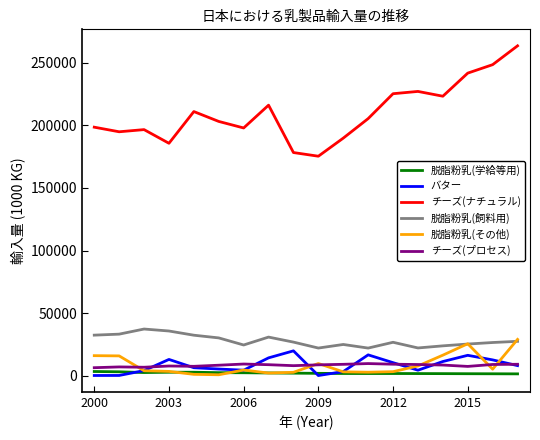

Which series has the widest spread of values?

チーズ(ナチュラル)